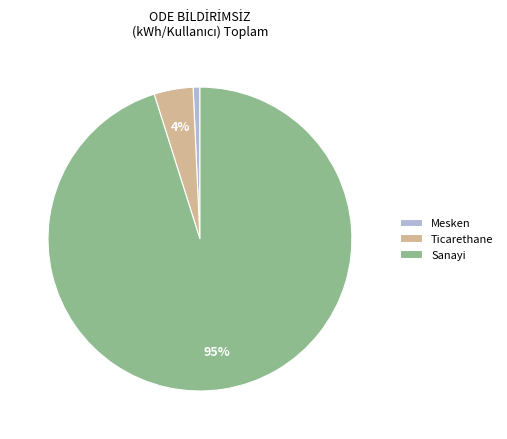

Which category accounts for the majority?

Sanayi